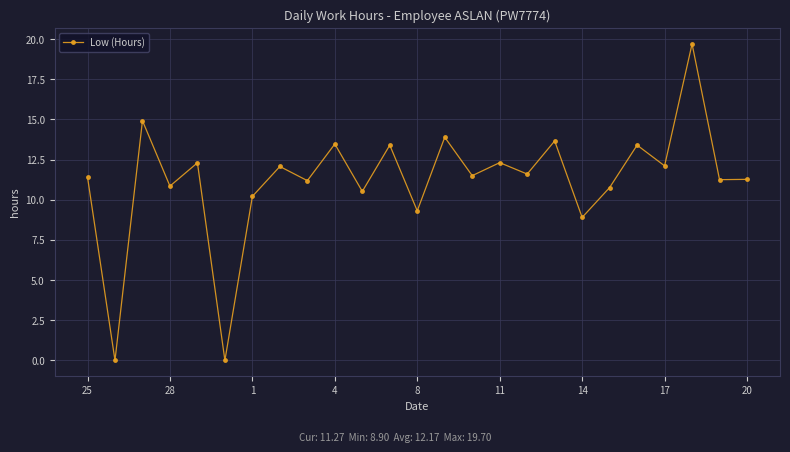

What is the difference between the second highest and minimum values?

14.9